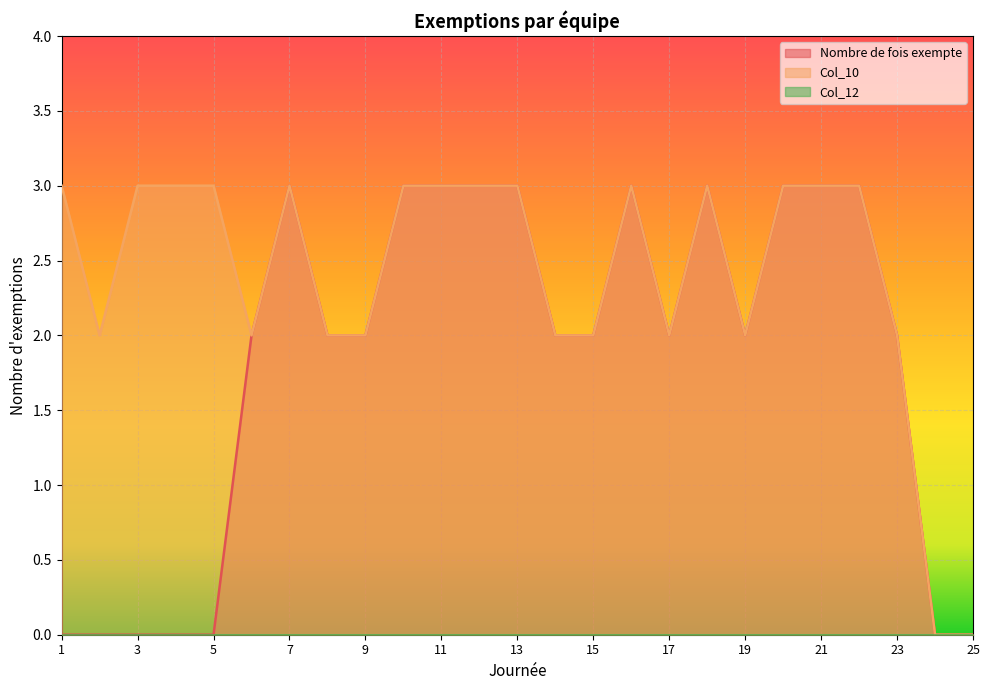

Reading left to right, transcribe all the data shown in this chart.

Nombre de fois exempte: 0	0	0	0	0	2	3	2	2	3	3	3	3	2	2	3	2	3	2	3	3	3	2	0	0
Col_10: 3	2	3	3	3	2	3	2	2	3	3	3	3	2	2	3	2	3	2	3	3	3	2	0	0